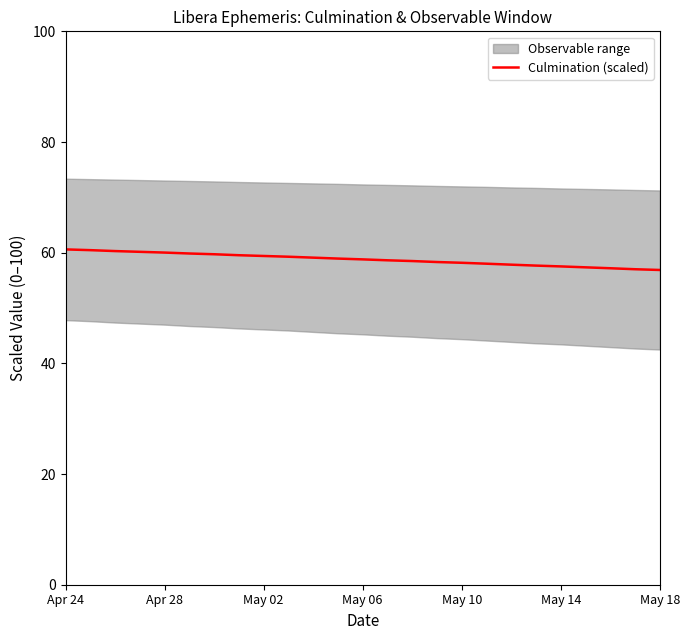

The Culmination (scaled) series shows 81.8 at Apr 28. True or false?

False